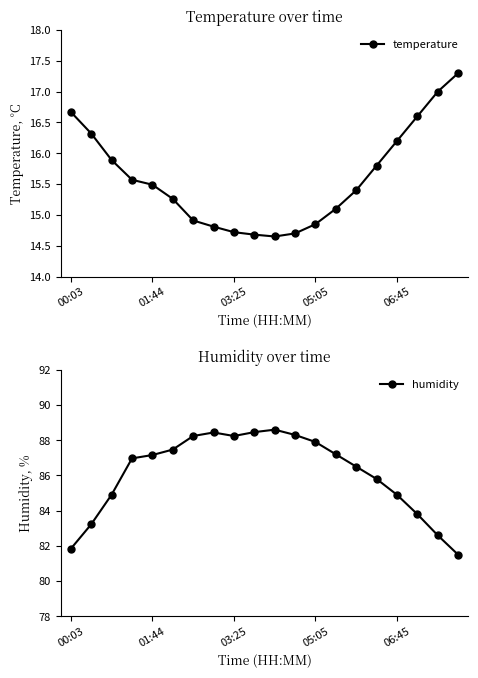

Which series has the largest range (max minus min)?

humidity